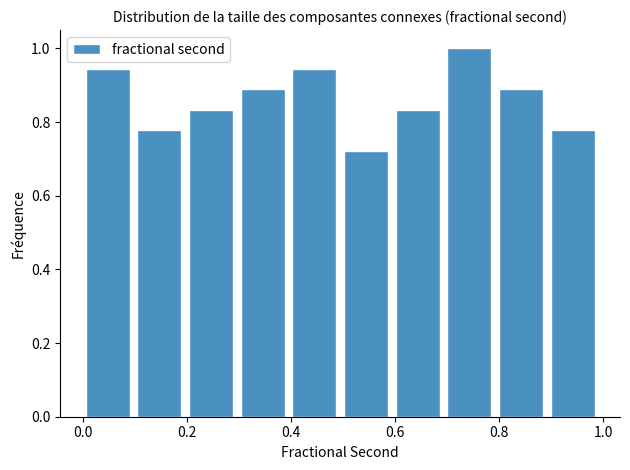

Reading left to right, transcribe this chart: for each bar, give the range it covers on the x-axis and its height. Neither the bar edges nor the heights are printed on the chart, so give them approximately, as read against the axes.

0.0 to 0.1: 0.94
0.1 to 0.2: 0.78
0.2 to 0.3: 0.84
0.3 to 0.4: 0.88
0.4 to 0.5: 0.94
0.5 to 0.6: 0.72
0.6 to 0.7: 0.84
0.7 to 0.8: 1.00
0.8 to 0.9: 0.88
0.9 to 1.0: 0.78